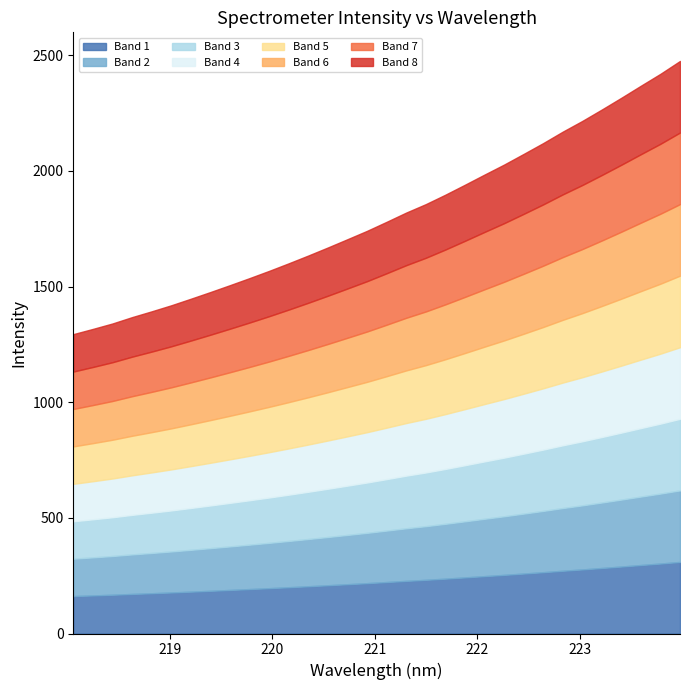

At which label does the data first exceed 1779?

221.1174